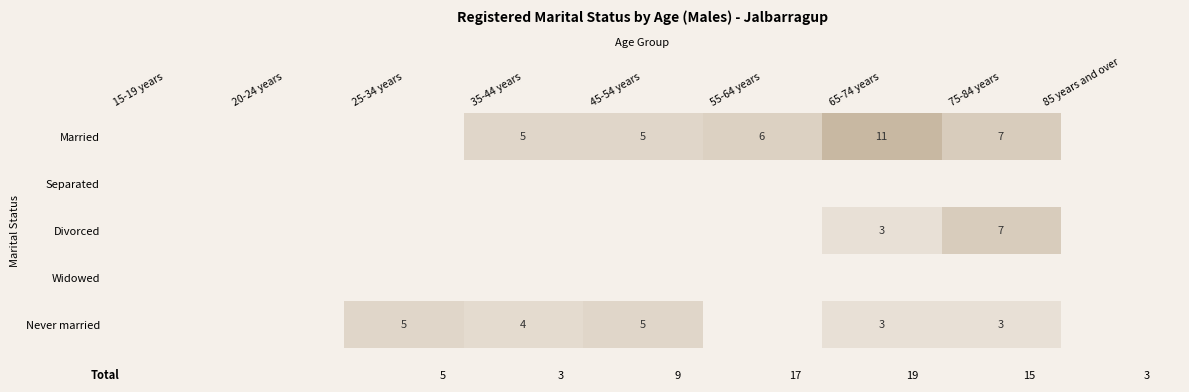

The Married series shows 11 at 65-74 years. True or false?

True